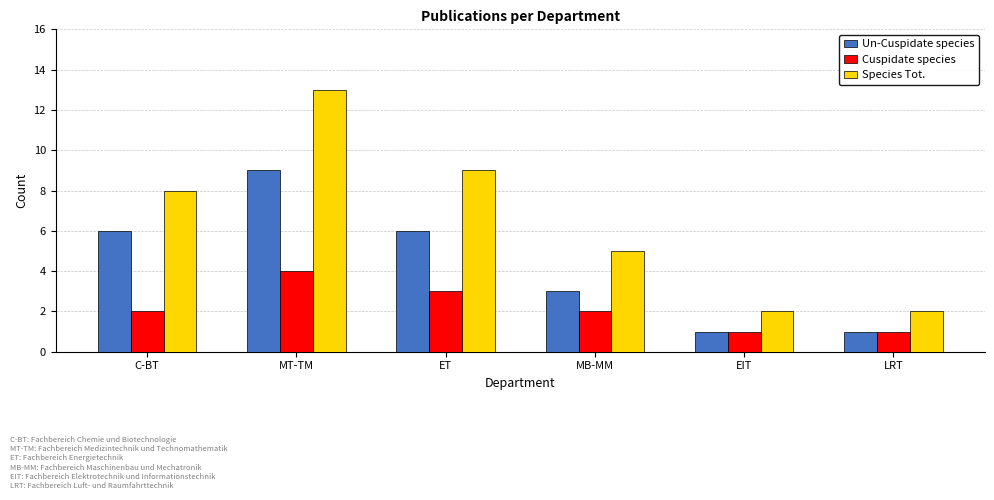

Which series has the widest spread of values?

Species Tot.